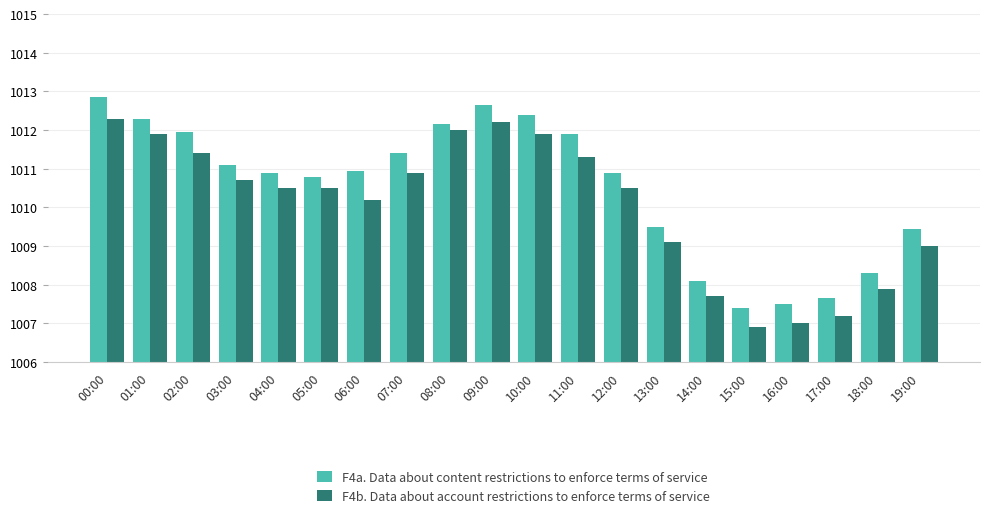

What is the spread (max minus min) of values at 01:00?

0.4